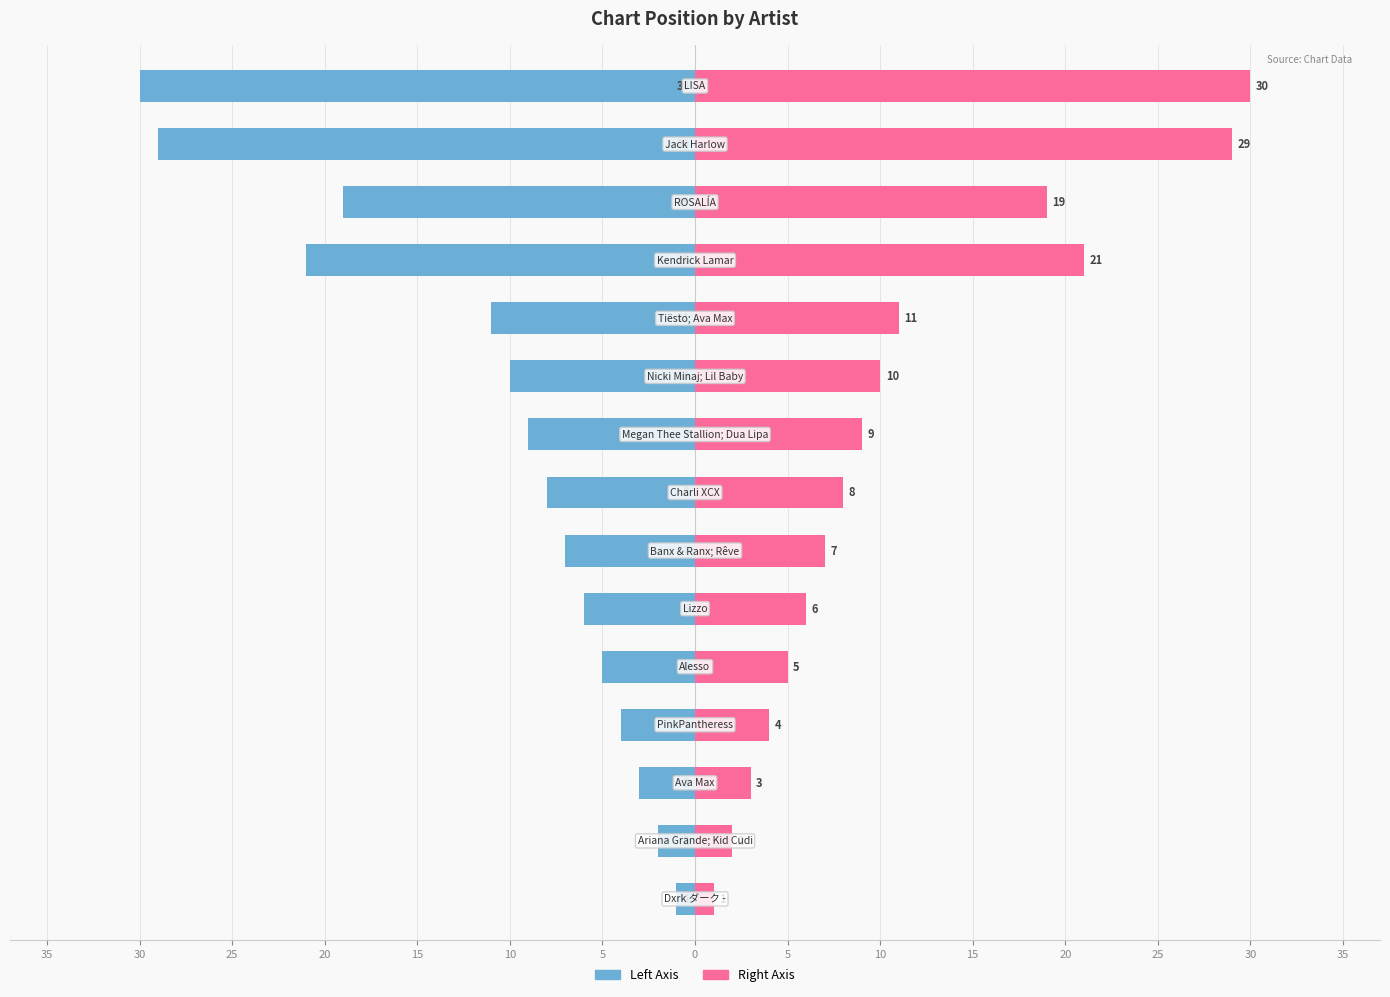

Rank the series by their maximum value, from lowest to highest.

Position (Left), Position (Right)